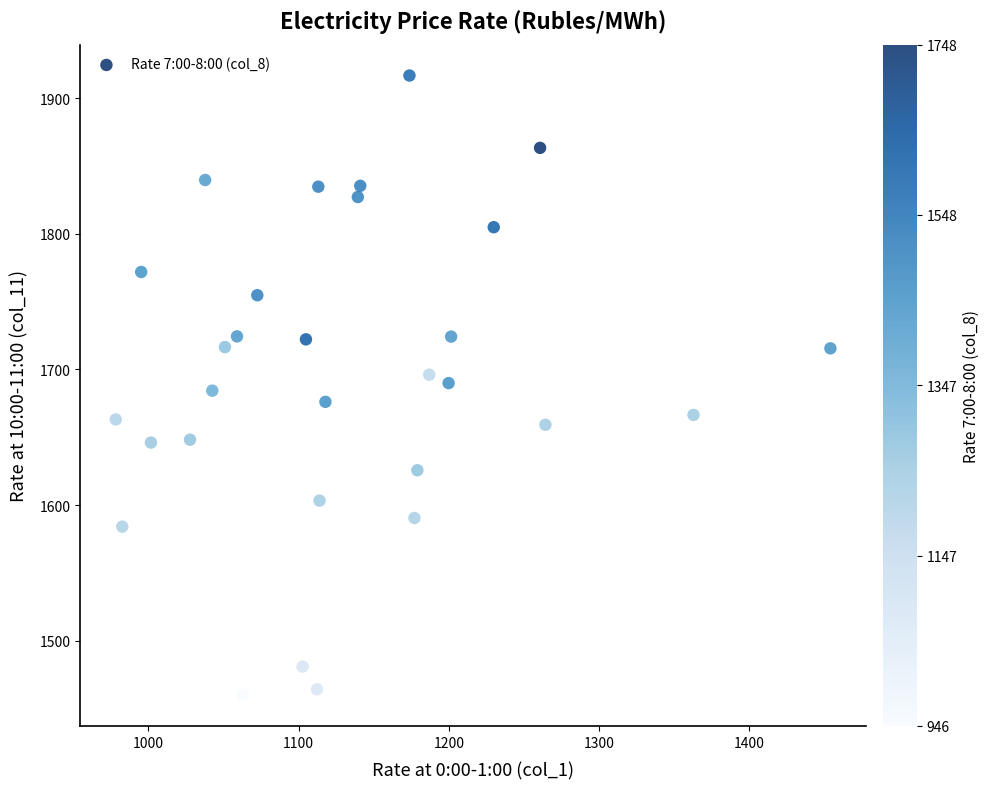

What is the range of Y values (max minus min)?

456.5